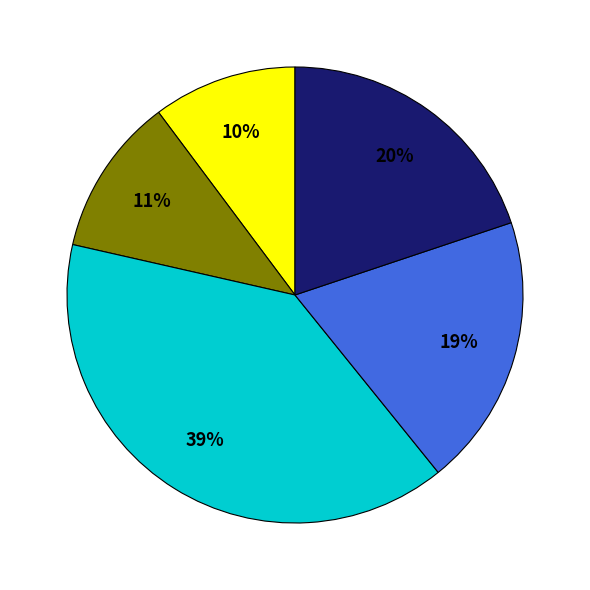

To the nearest percent, what is the average slice percentage?

20%